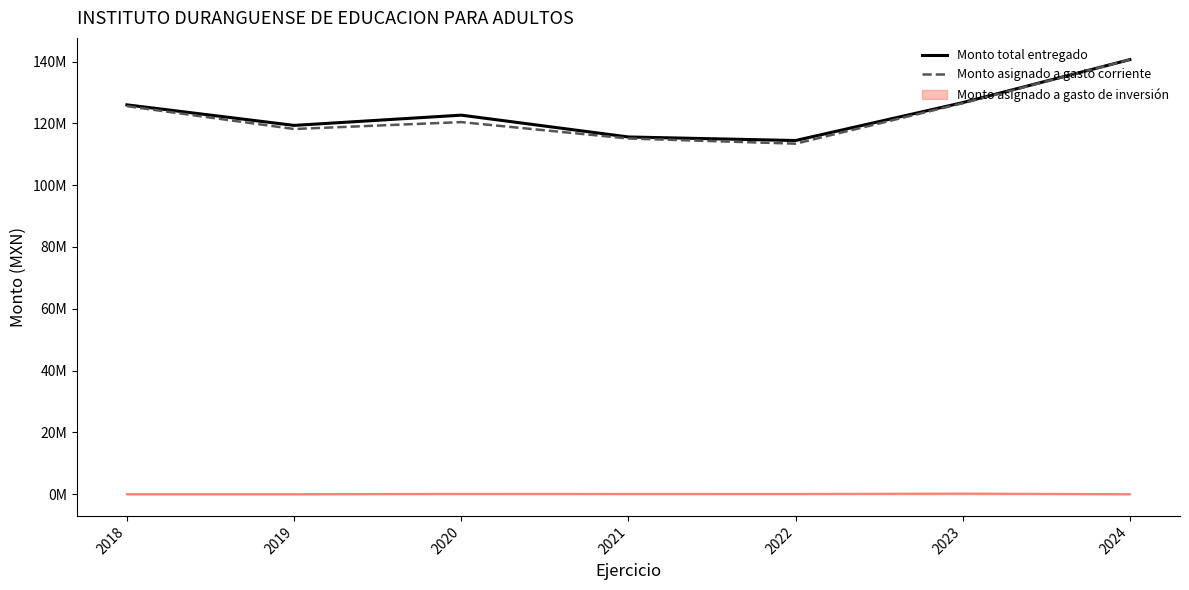

Which series has the largest range (max minus min)?

Monto asignado a gasto corriente